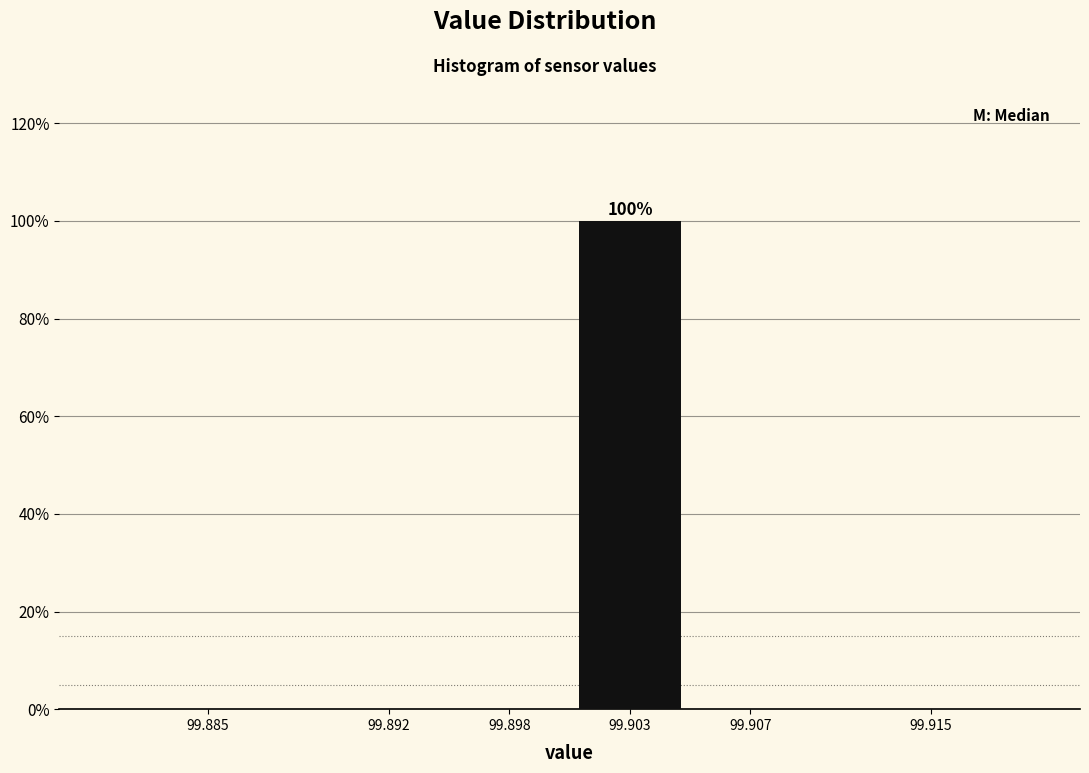

Reading left to right, transcribe all the data shown in this chart.

99.885=0	99.892=0	99.898=0	99.903=100	99.907=0	99.915=0